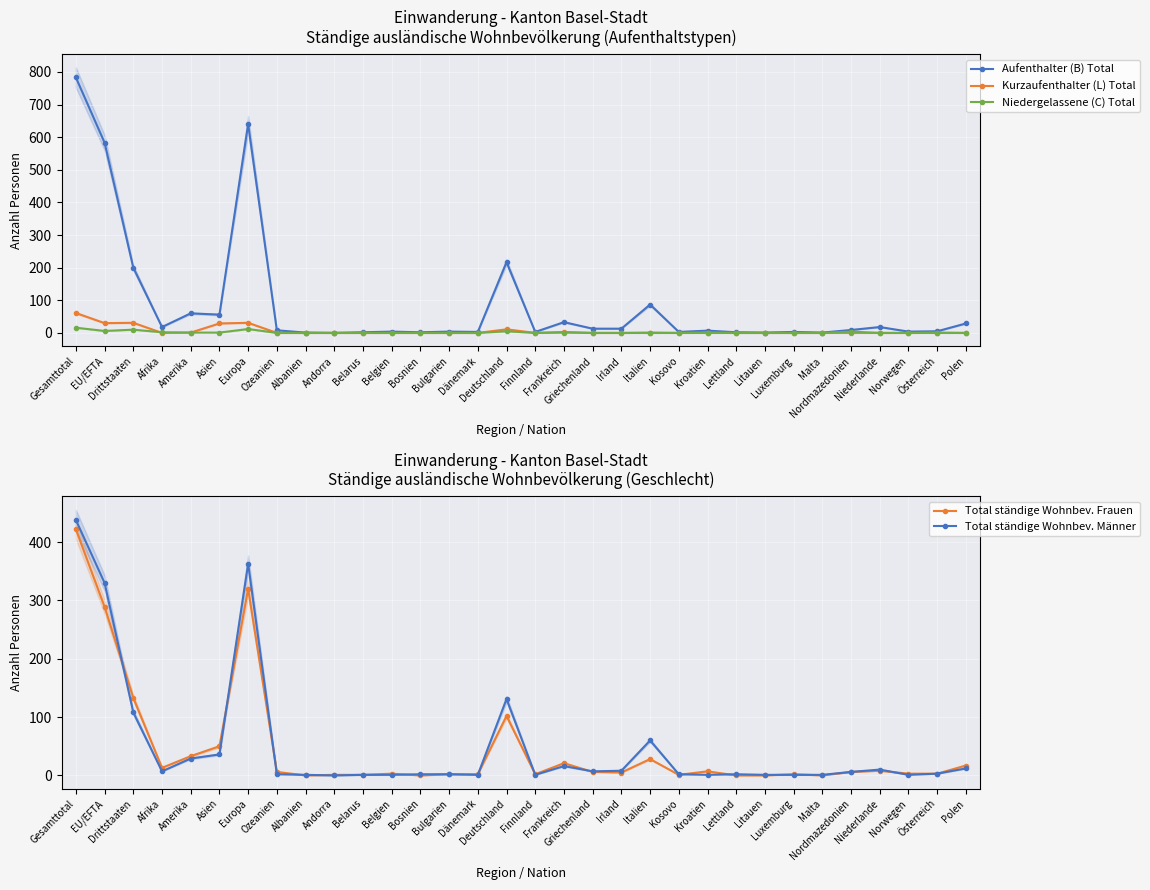

Reading left to right, transcribe all the data shown in this chart.

Aufenthalter (B) Total: 783	583	200	18	60	56	640	8	1	0	2	4	2	4	3	217	3	33	13	13	87	3	7	2	1	3	1	9	18	4	5	29
Kurzaufenthalter (L) Total: 61	30	31	0	1	29	31	0	0	0	0	0	0	0	0	11	0	3	0	0	1	0	1	0	0	0	0	0	0	0	1	0
Niedergelassene (C) Total: 16	6	10	2	1	1	12	0	0	0	0	0	0	0	0	5	0	1	0	0	0	0	0	0	0	0	0	4	0	0	0	0
Total ständige Wohnbev. Frauen: 422	289	133	13	33	50	320	6	0	1	1	3	0	2	2	102	2	21	6	5	28	1	7	0	0	2	0	6	8	3	3	17
Total ständige Wohnbev. Männer: 438	330	108	7	29	36	363	2	1	0	1	1	2	2	1	131	1	16	7	8	60	2	1	2	1	1	1	6	10	1	3	12